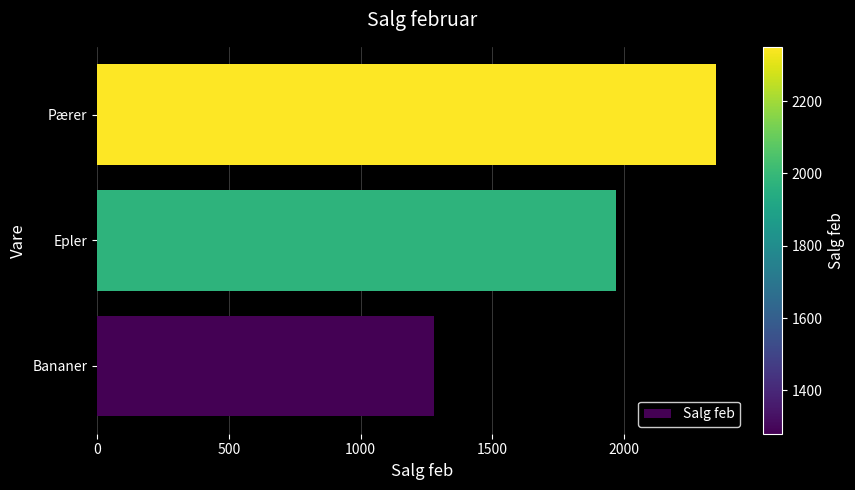

What value does the data have at Pærer, to the nearest 10?

2350